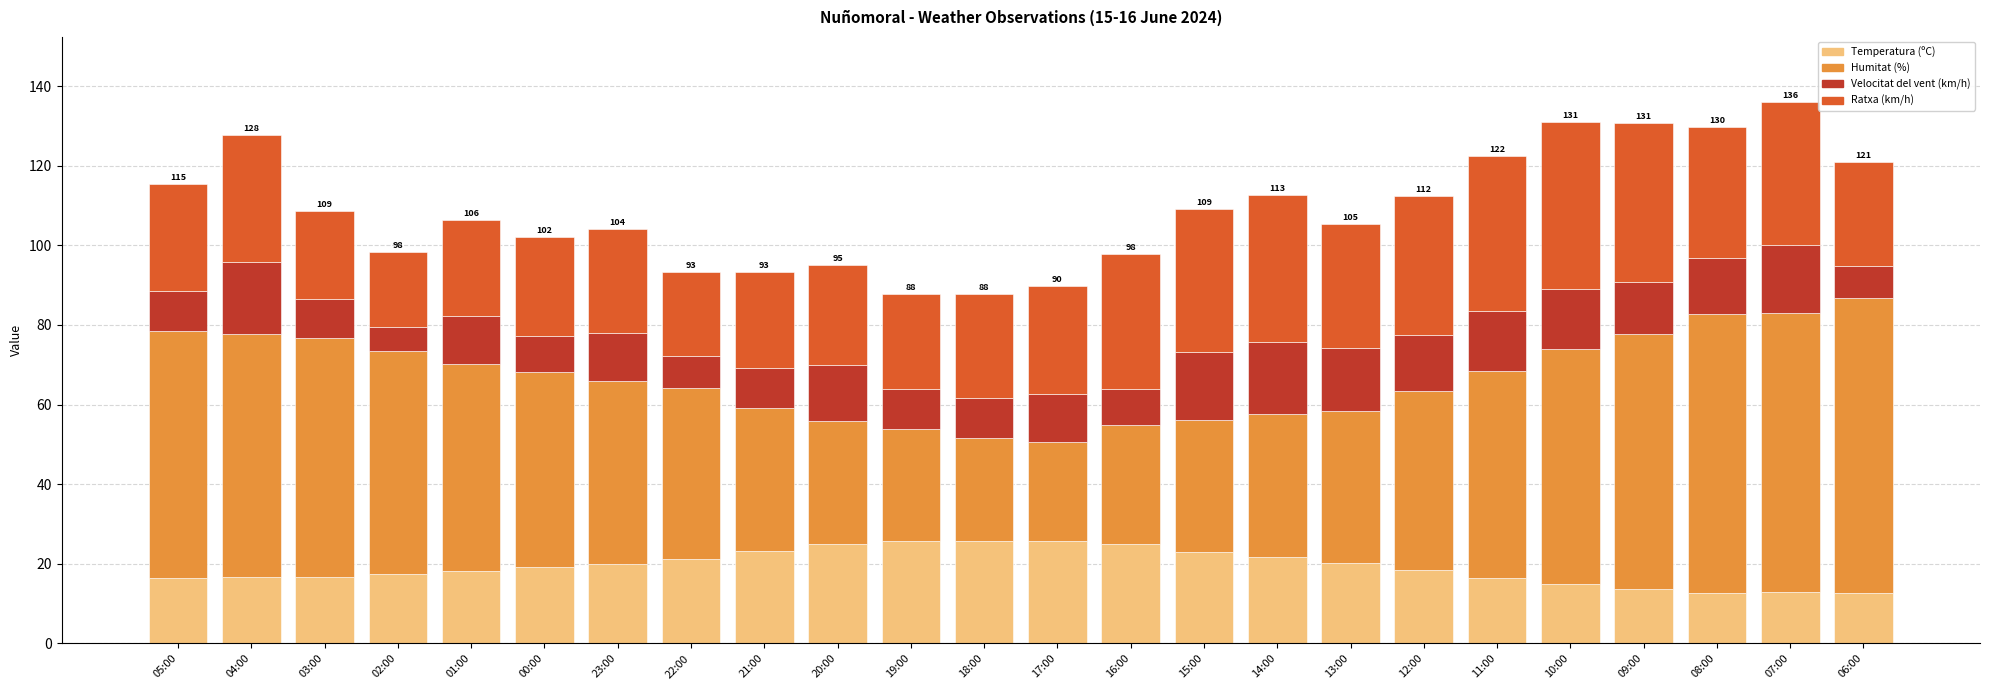

The Temperatura (ºC) series shows 19.1 at 00:00. True or false?

True